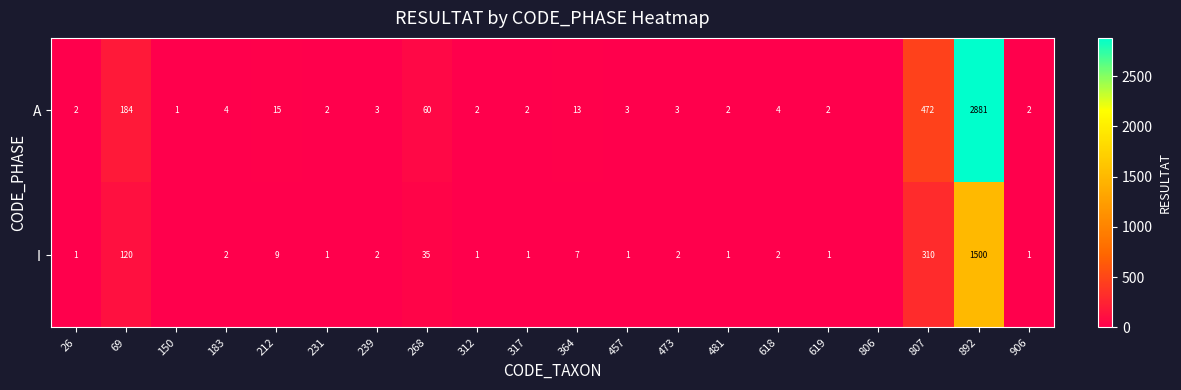

Rank the series at 364 from highest to lowest value.

A, I